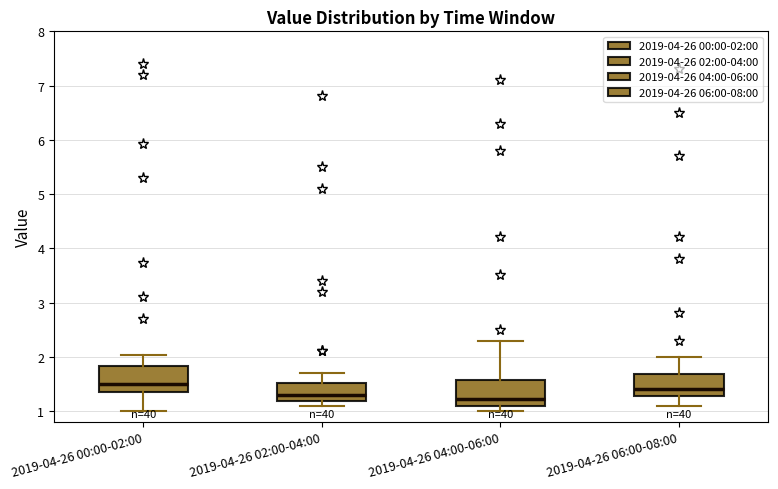

Reading left to right, transcribe this box plot: for each box, give where its median line is, the range the box spans, and where its two whiskers end, as read against the y-axis. The values are not printed on the chart, so give them approximately, as read against the axis.

2019-04-26 00:00-02:00: median 1.5, box 1.4 to 1.8, whiskers 1.0 to 2.0
2019-04-26 02:00-04:00: median 1.3, box 1.2 to 1.5, whiskers 1.1 to 1.7
2019-04-26 04:00-06:00: median 1.2, box 1.1 to 1.6, whiskers 1.0 to 2.3
2019-04-26 06:00-08:00: median 1.4, box 1.3 to 1.7, whiskers 1.1 to 2.0